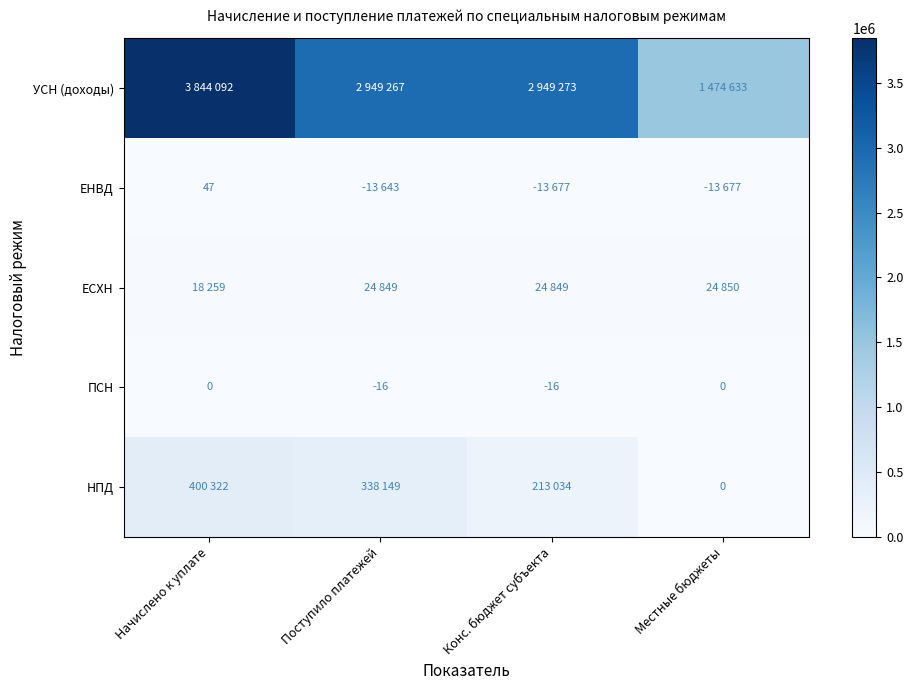

At which category is the sum across all series the highest?

Начислено к уплате